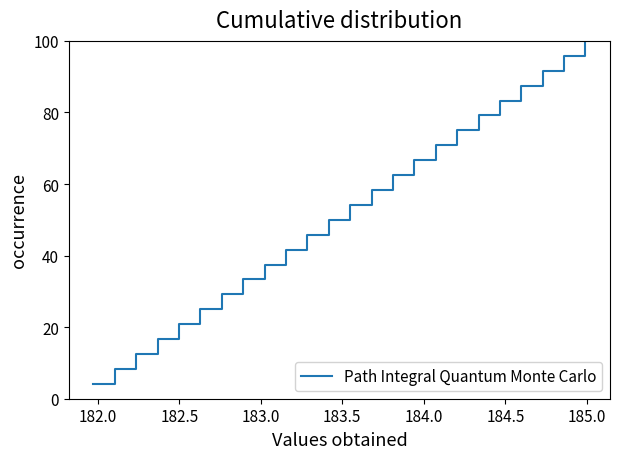

What is the difference between the maximum and second lowest values?

91.7